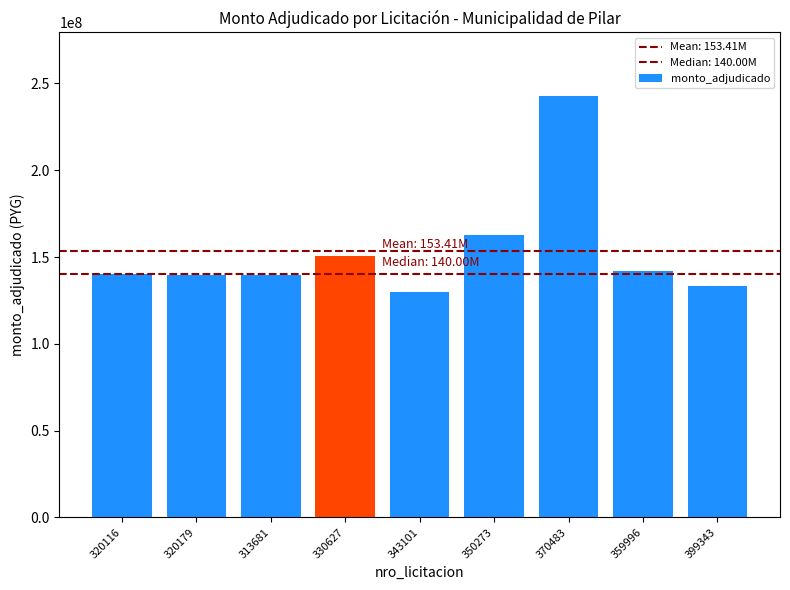

What is the maximum value shown in the chart?

242972300